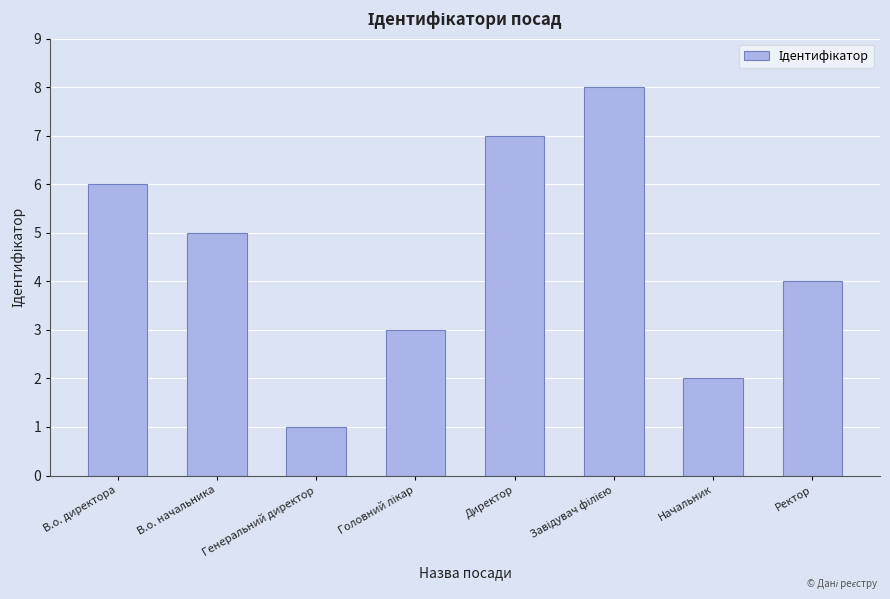

Reading left to right, transcribe all the data shown in this chart.

6	5	1	3	7	8	2	4